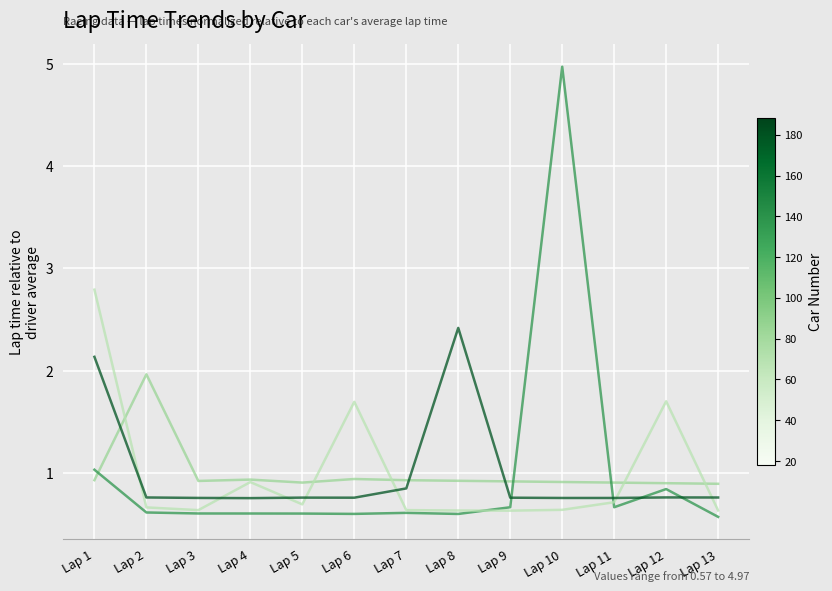

At which category is the sum across all series the highest?

Lap 10